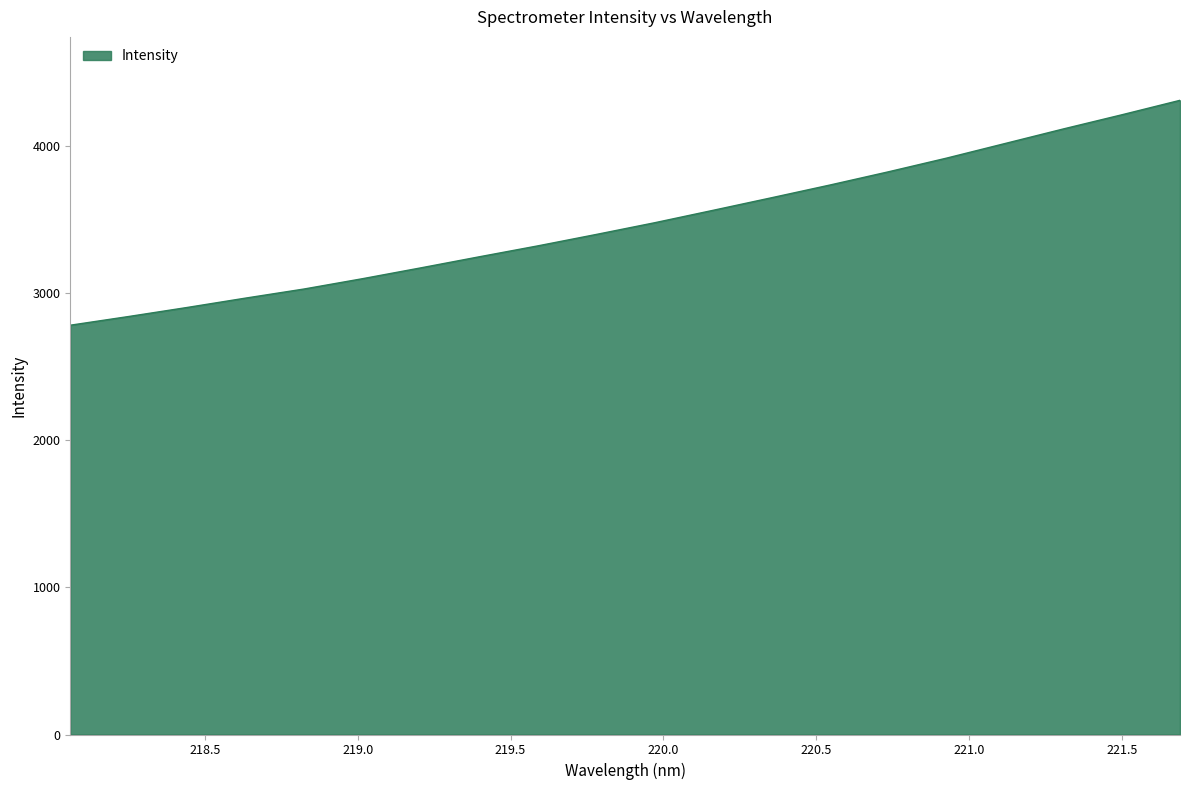

What is the difference between the maximum and minimum values?

1529.7